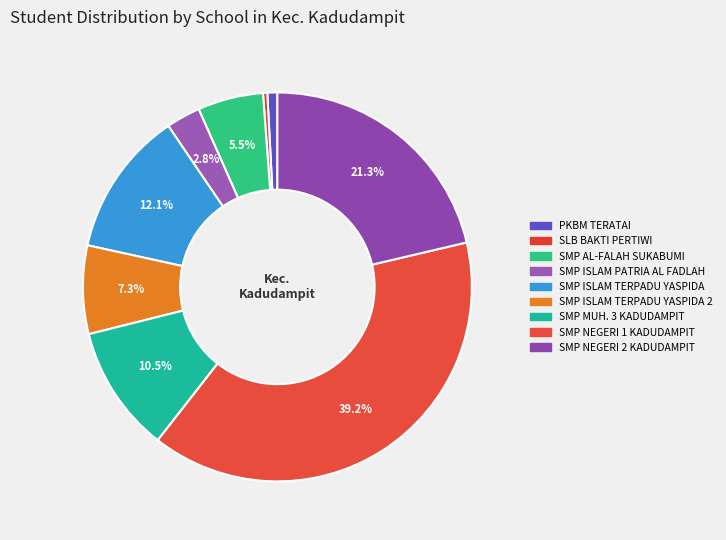

Count the number of slices in the pie.

9